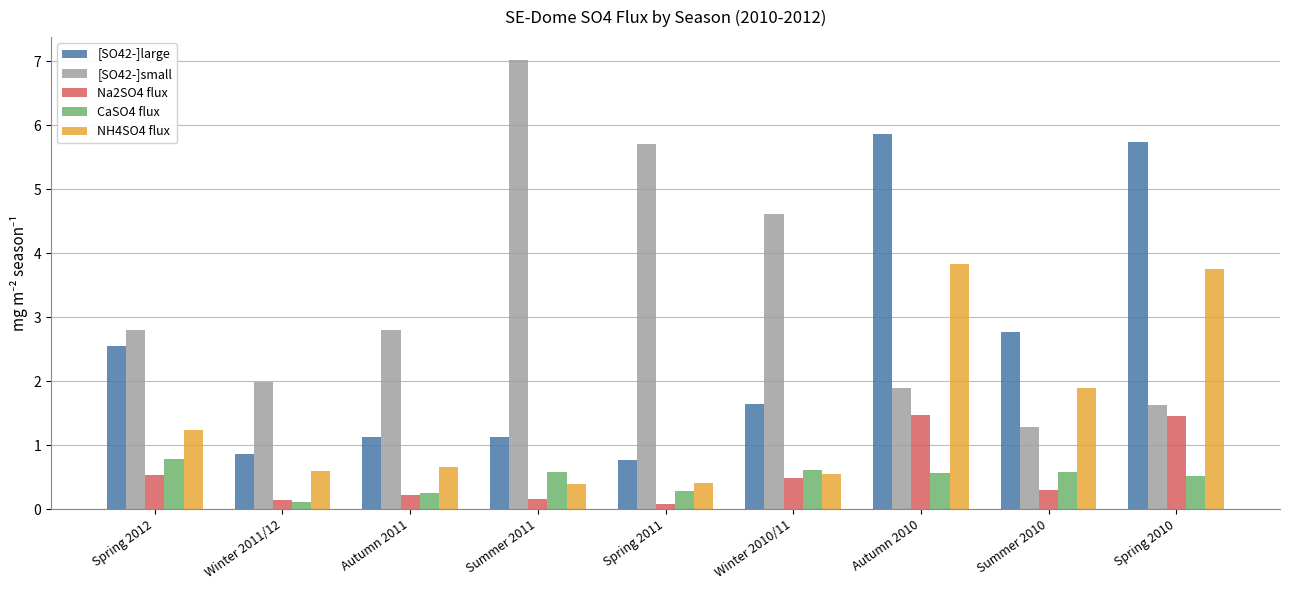

What position from the left is Summer 2010?

8